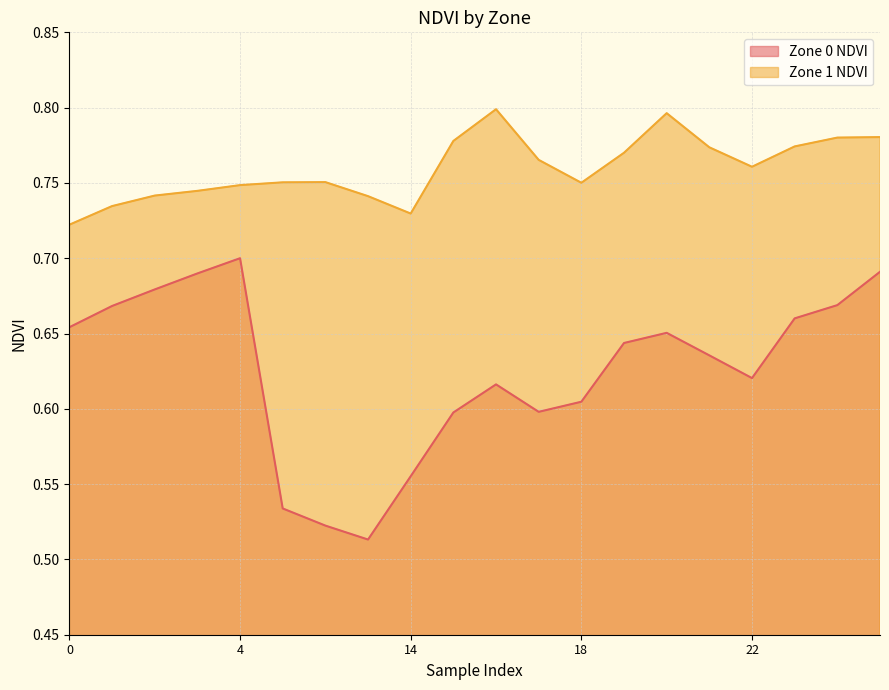

Which series has the largest total across all categories?

Zone 1 NDVI